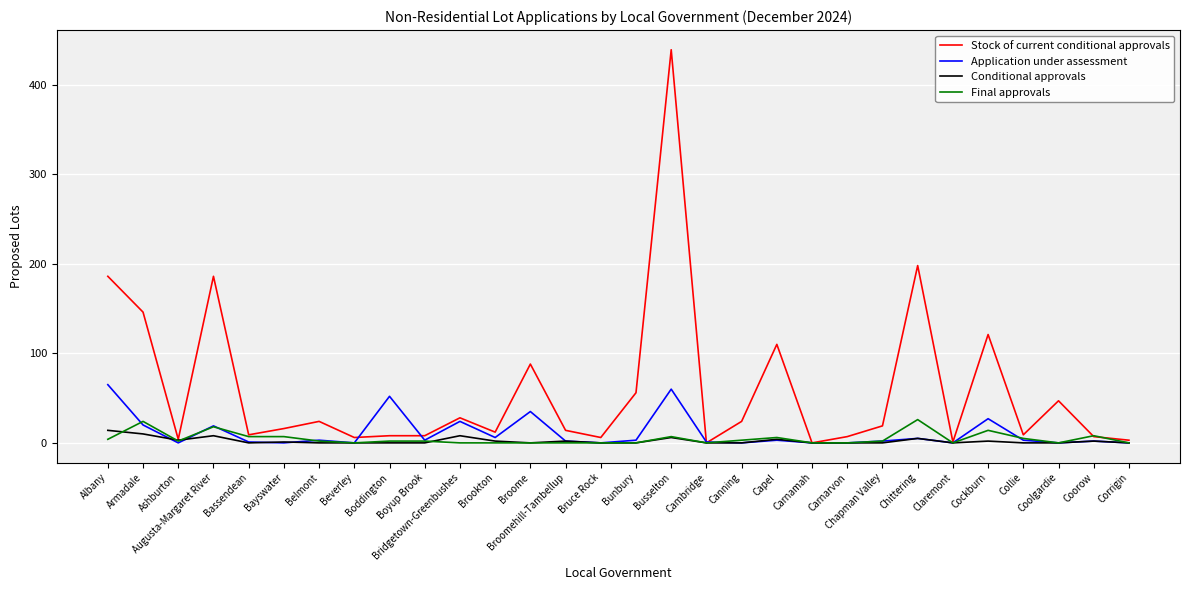

Does the chart have visible grid lines?

Yes